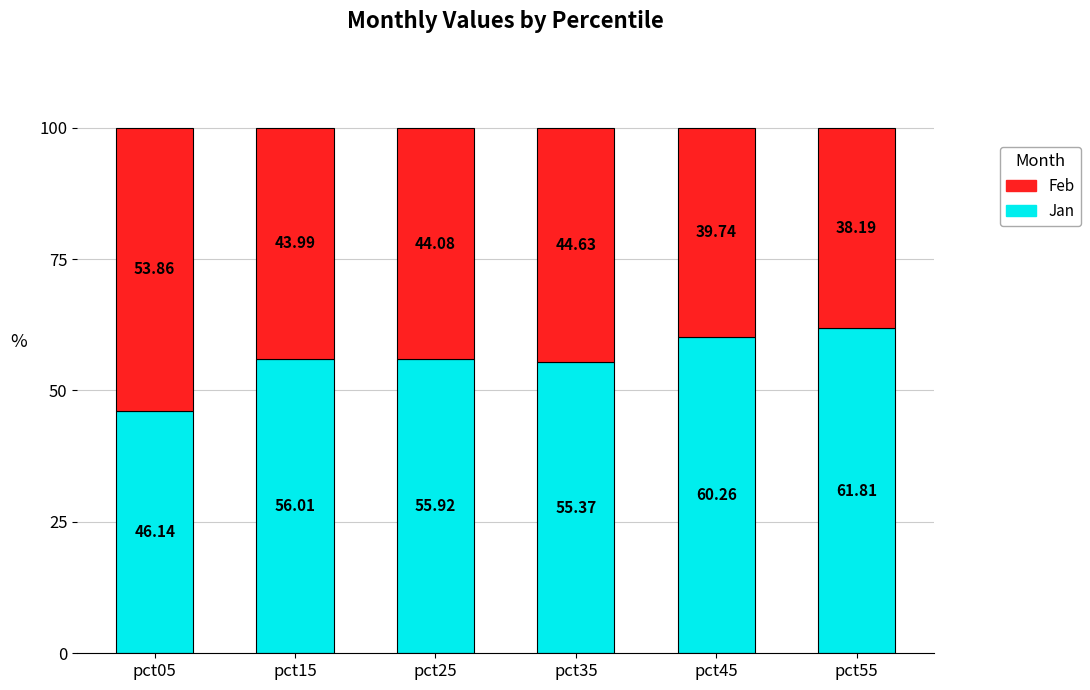

What is the total value across all series at pct05?

100.0